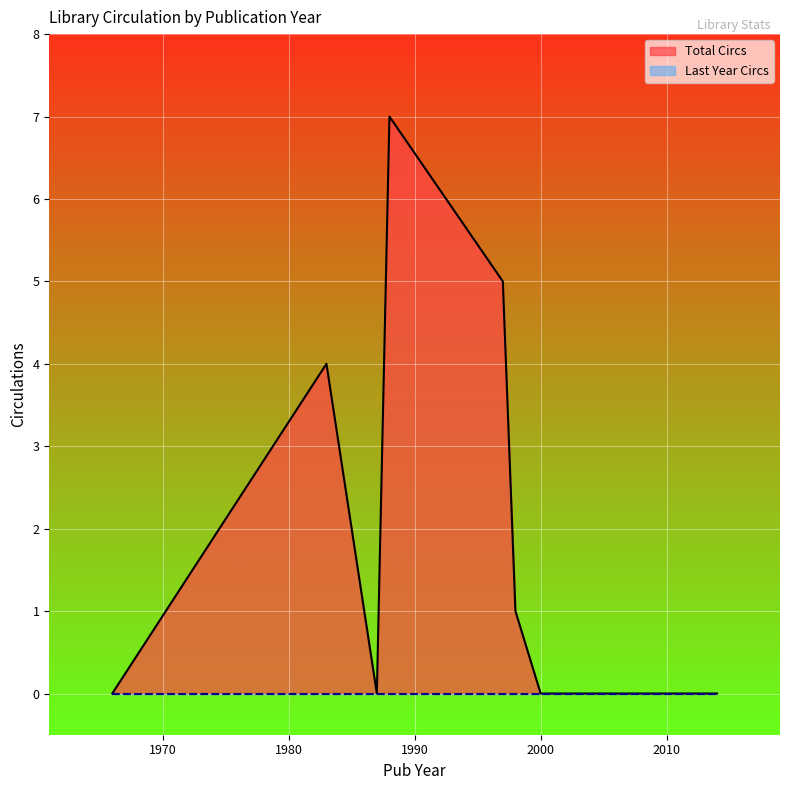

Which series has the largest total across all categories?

Total Circs